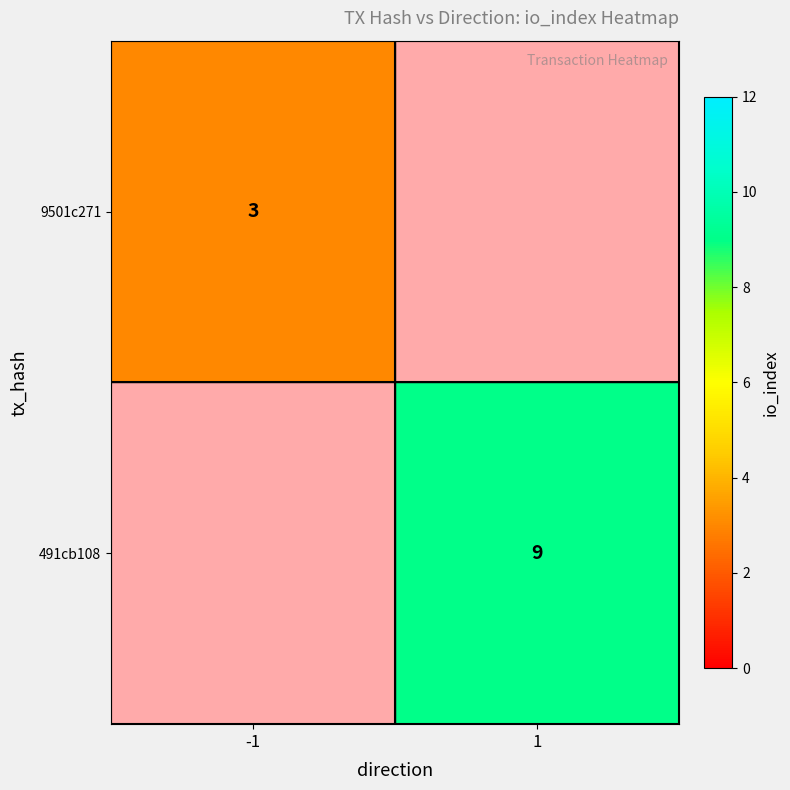

True or false: 9501c271 has a value of 5 at -1.

False